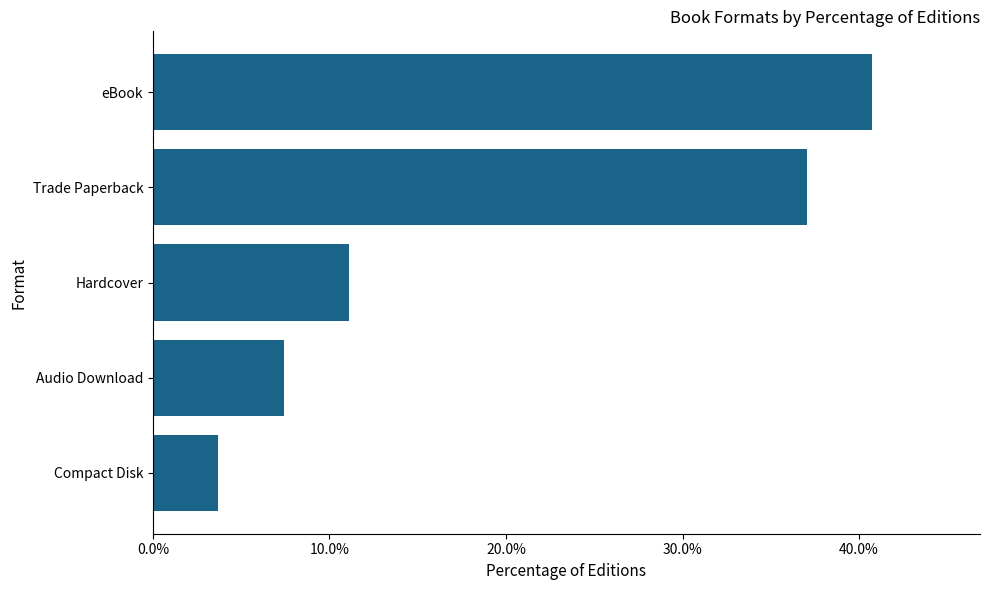

What is the sum of the values at Compact Disk and Audio Download?

11.1